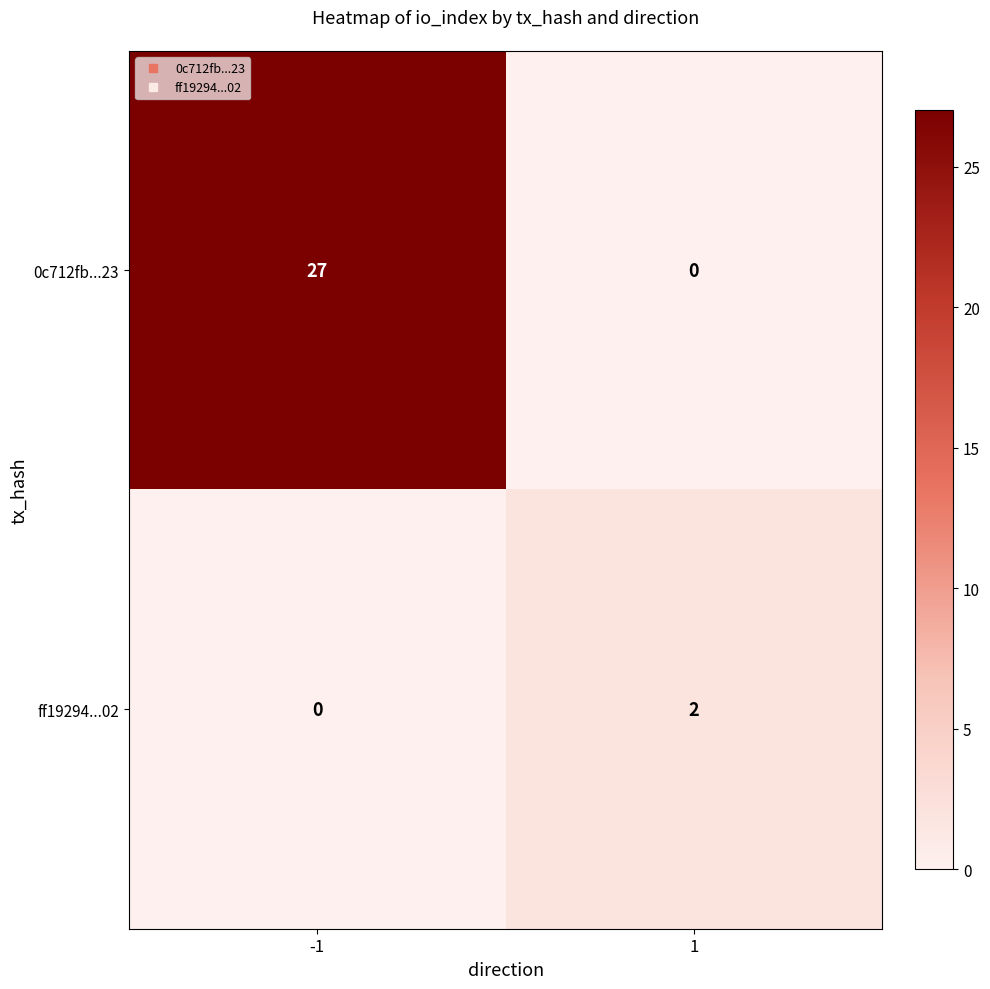

Between -1 and 1, which series saw the biggest shift?

0c712fb...23